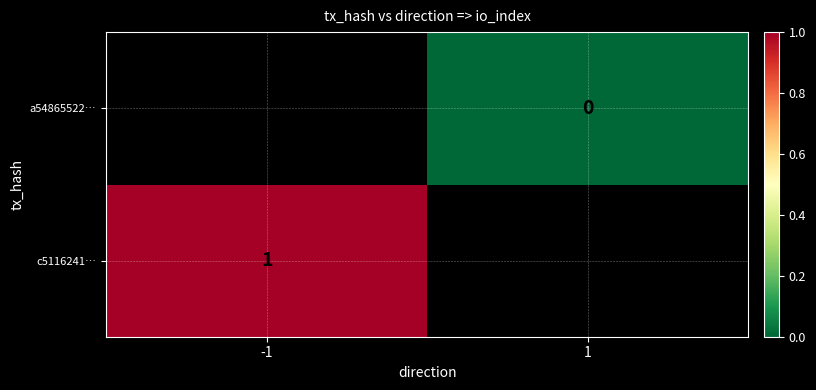

The c5116241… series shows 1 at -1. True or false?

True